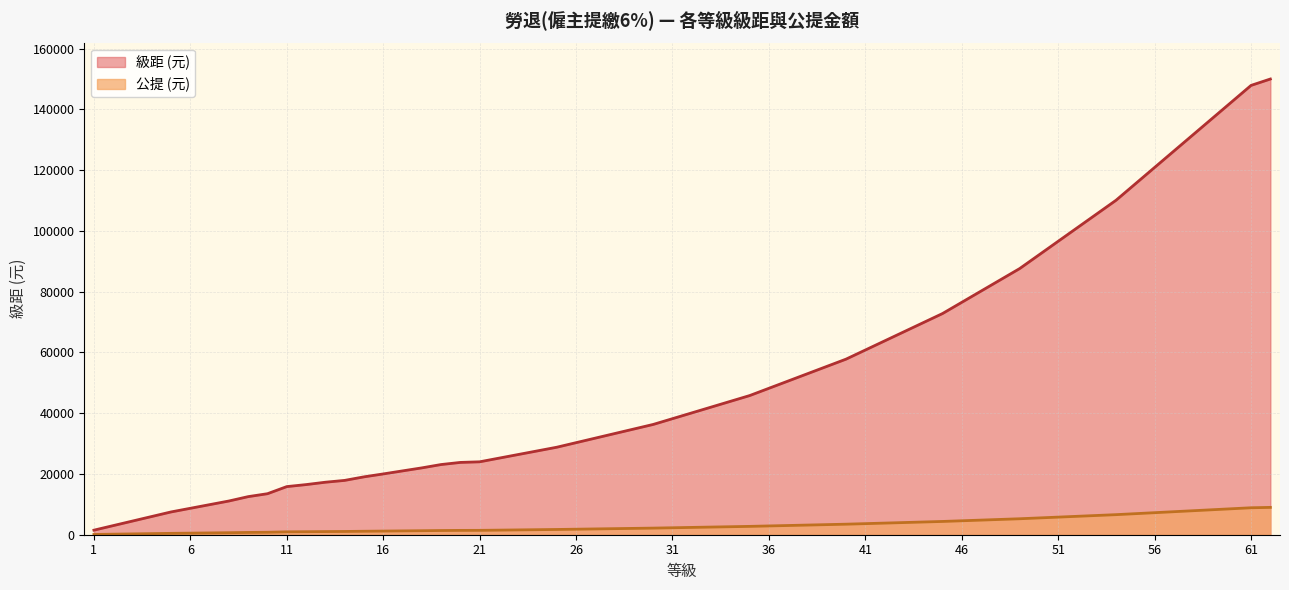

Which series has the largest total across all categories?

級距 (元)